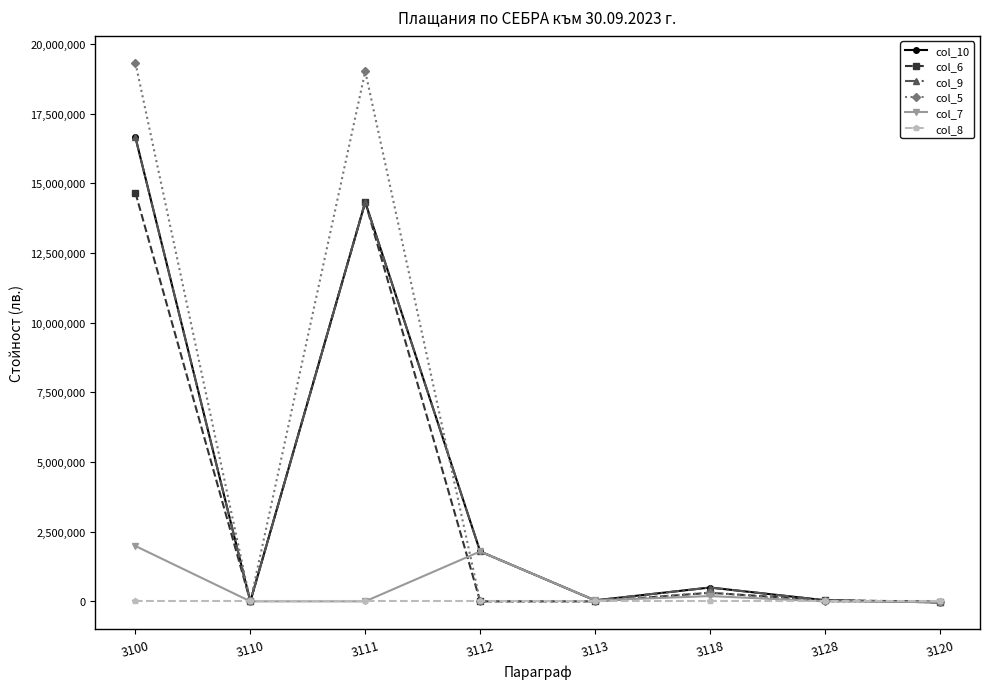

What is the sum of all col_5 values?

38655656